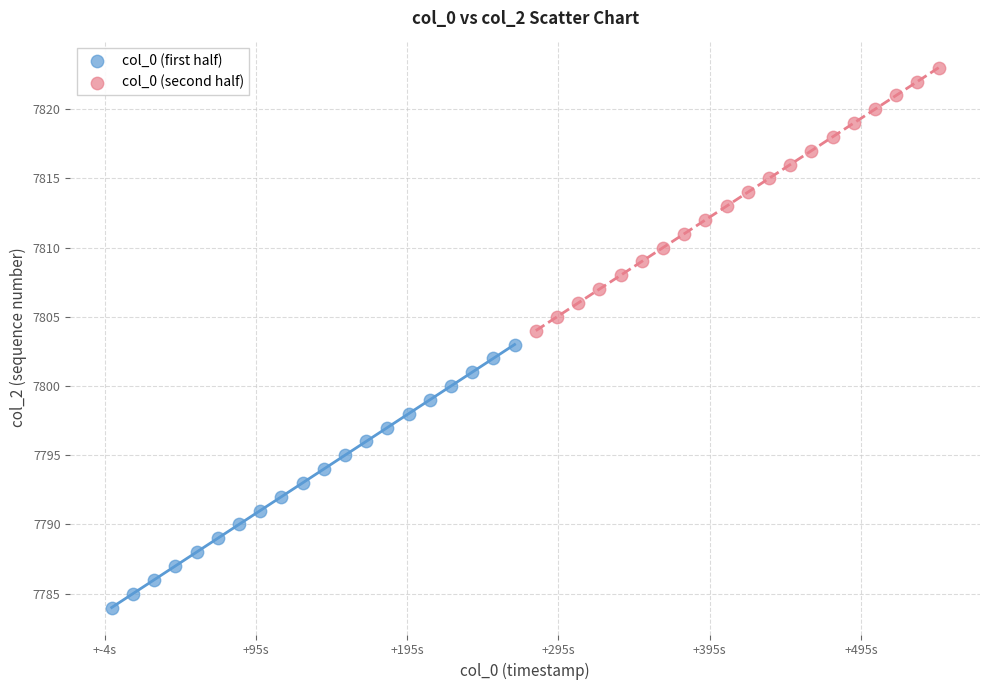

Which series reaches the maximum Y coordinate?

col_0 (second half)